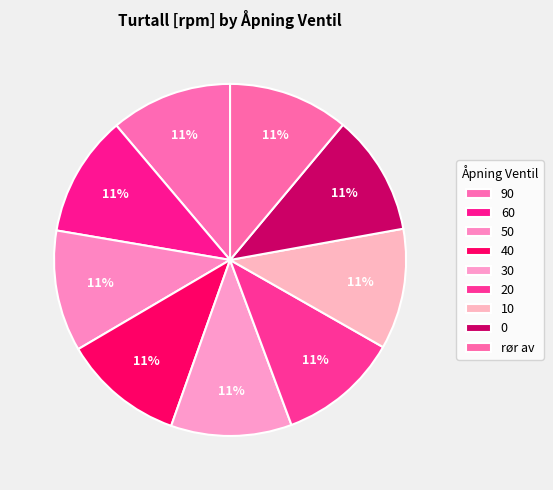

What is the largest slice in the pie chart?

90